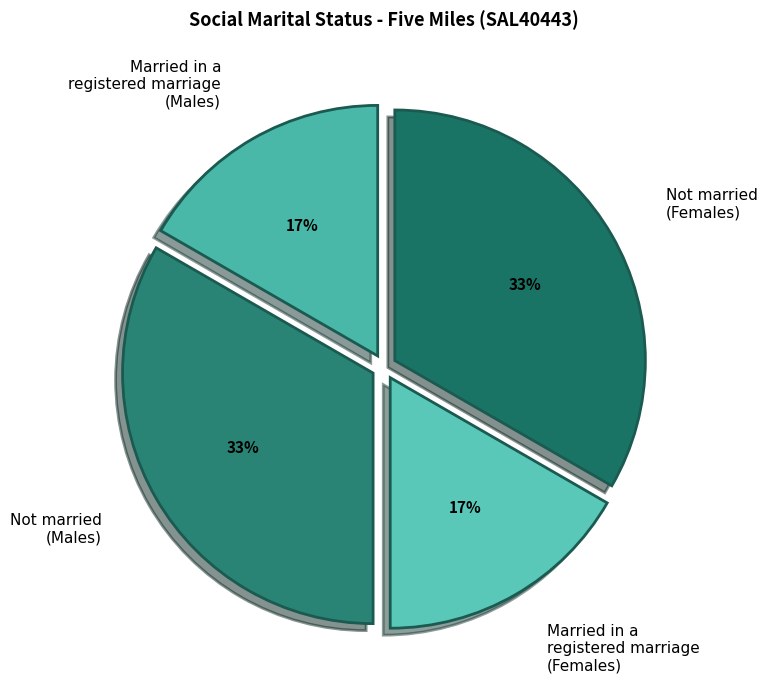

To the nearest percent, what is the combined percentage of Not married (Females) and Married in a registered marriage (Males)?

50%